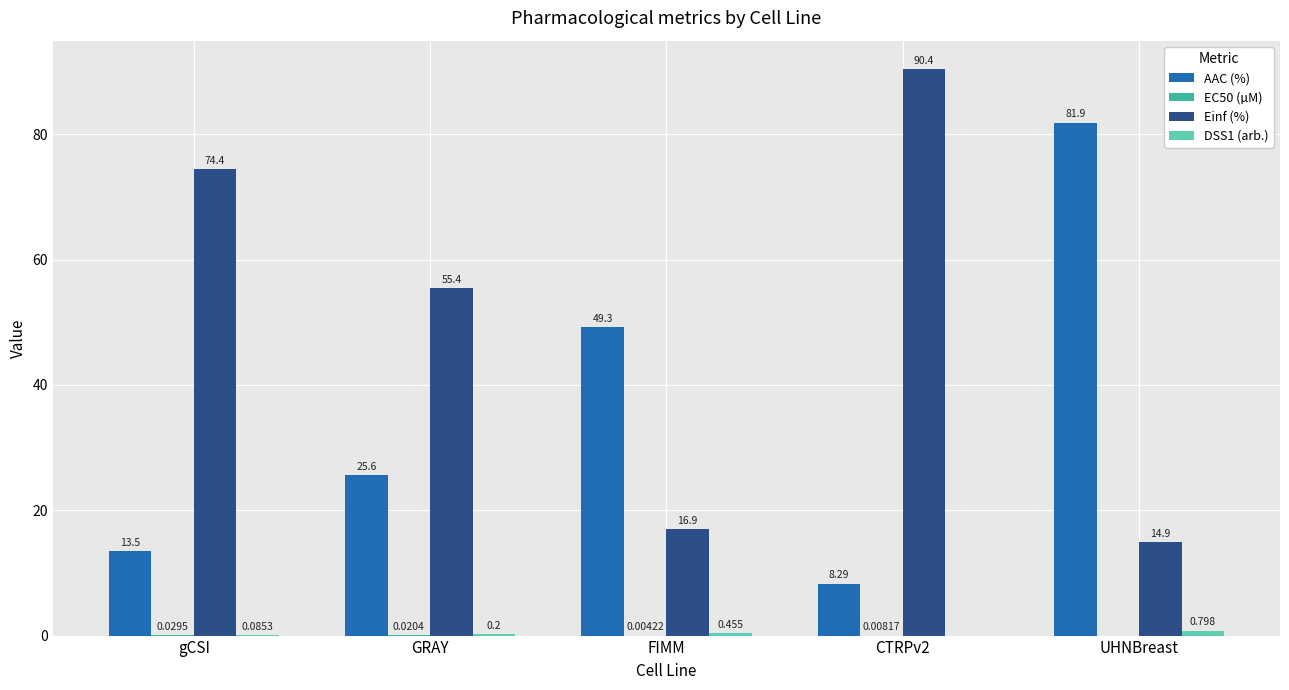

At which label does Einf (%) first exceed 55?

gCSI